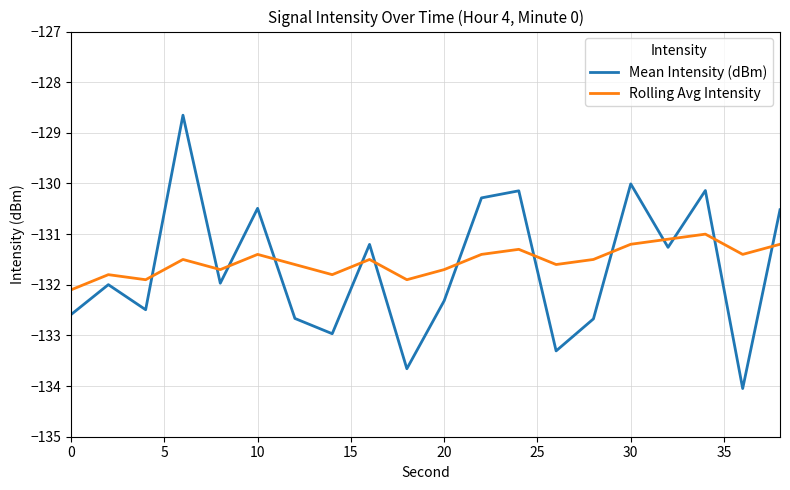

What is the difference between the maximum and minimum values in the Rolling Avg Intensity series?

1.1